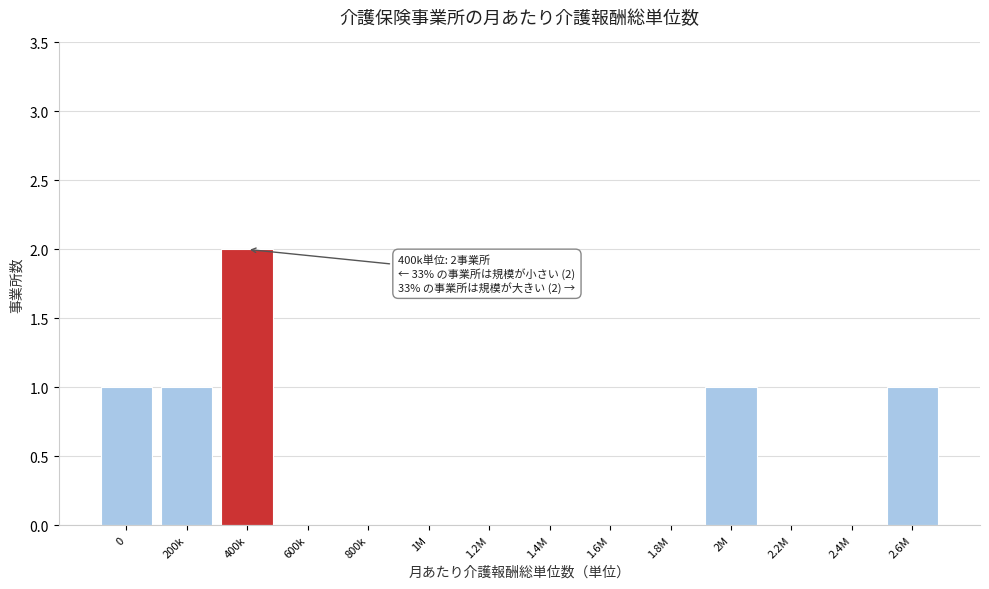

Reading left to right, what are all the values shown in this chart?

0=1	200k=1	400k=2	600k=0	800k=0	1M=0	1.2M=0	1.4M=0	1.6M=0	1.8M=0	2M=1	2.2M=0	2.4M=0	2.6M=1